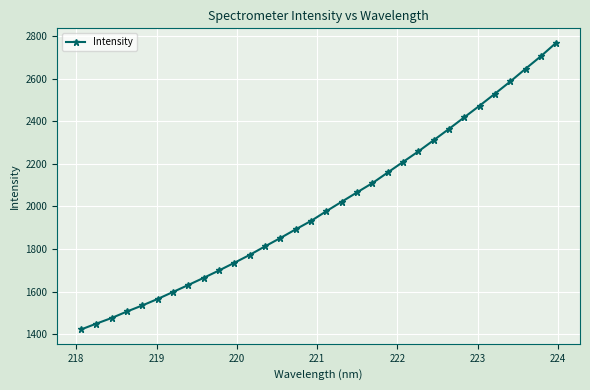

What is the value of the 23rd point from the left?

2258.1